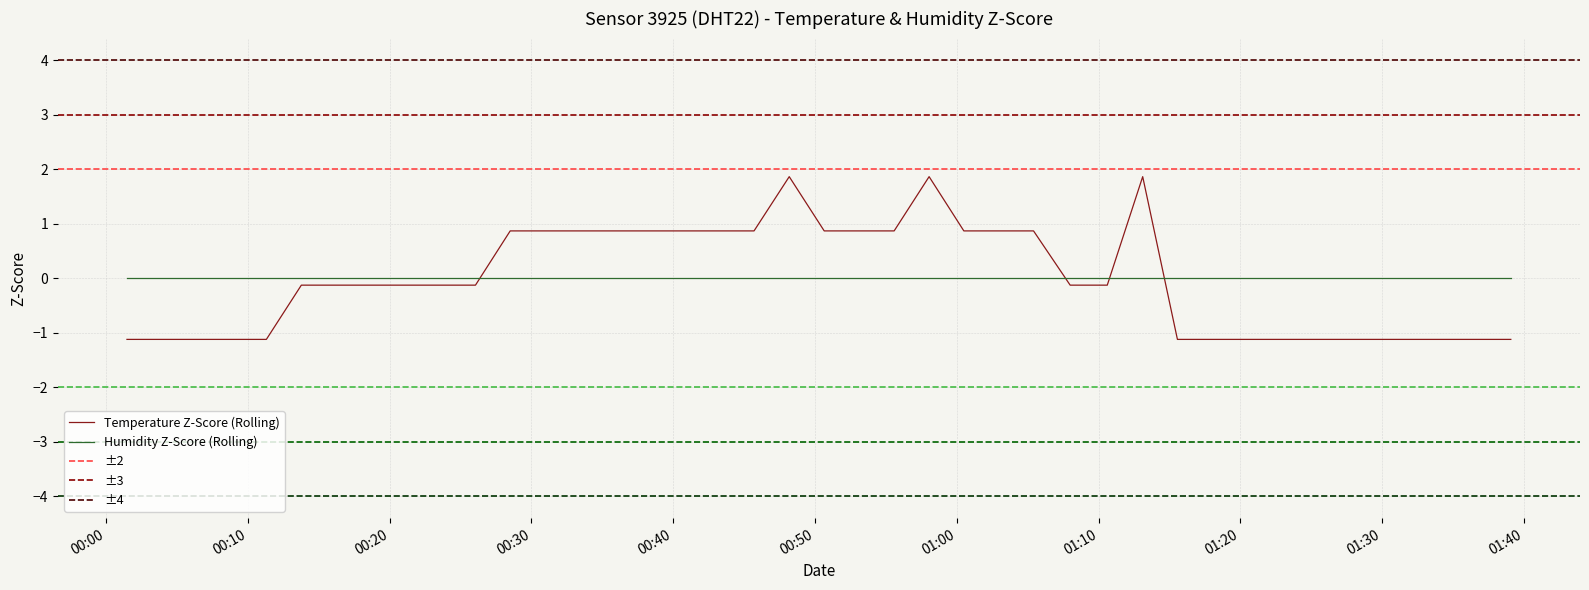

After their last crossing, which series has the higher values: Temperature Z-Score (Rolling) or Humidity Z-Score (Rolling)?

Humidity Z-Score (Rolling)